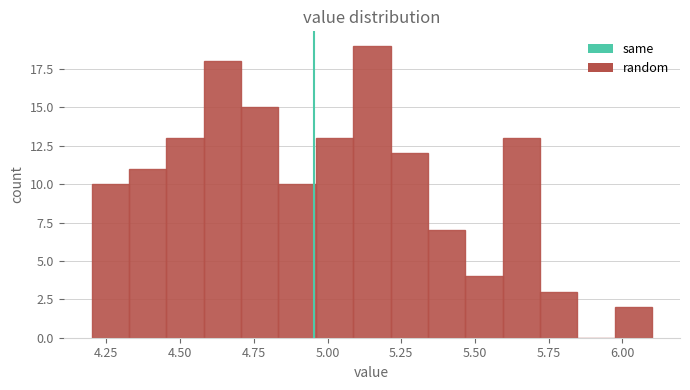

Read against the x-axis, roughly where is the centre of the tallest bar?

5.15